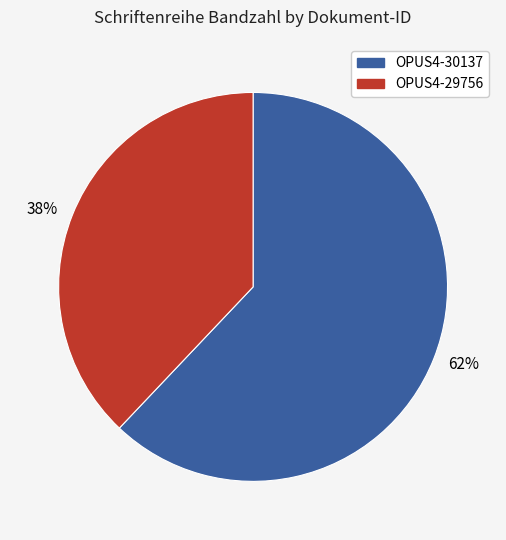

Rank the categories by value from highest to lowest.

62%, 38%